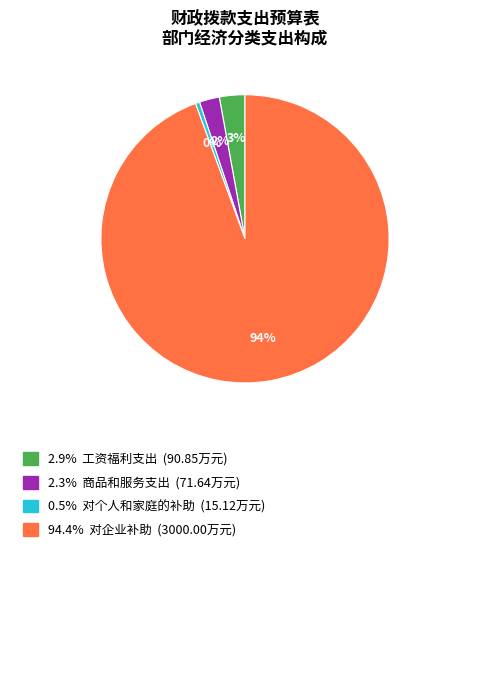

Does any single category account for the majority?

Yes